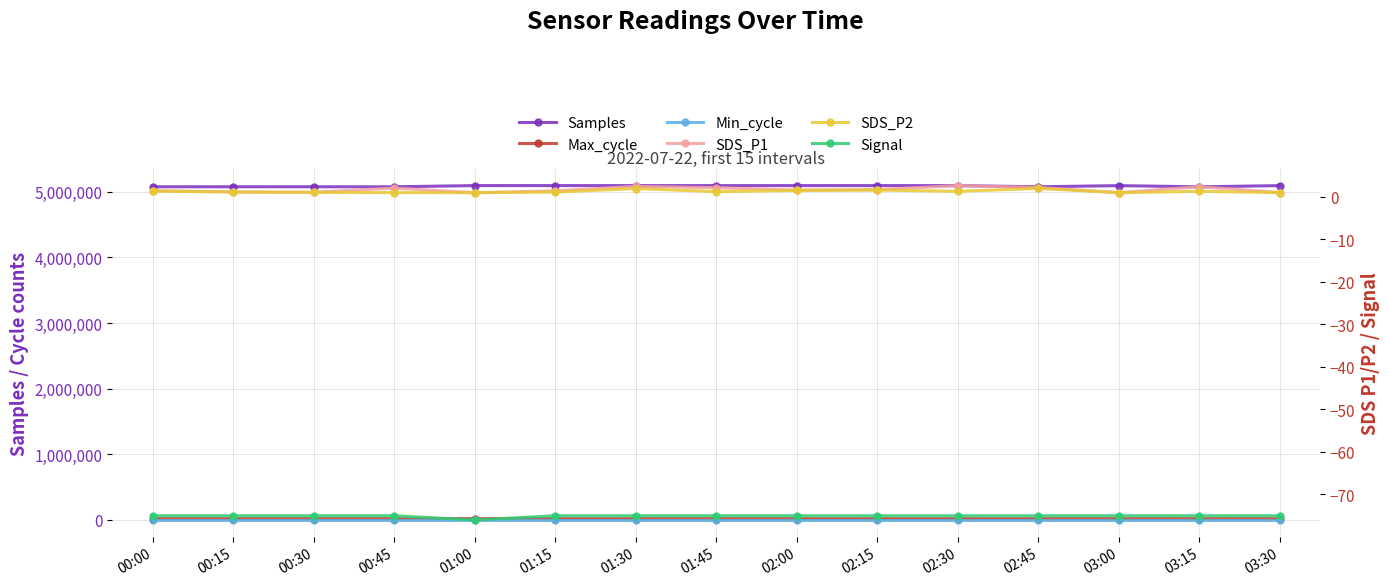

Which has a higher value, 03:15 or 01:30?

01:30